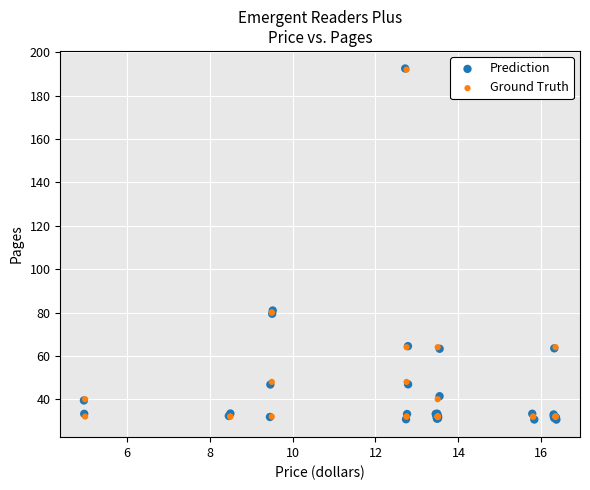

Which series has the widest spread of Y values?

Prediction